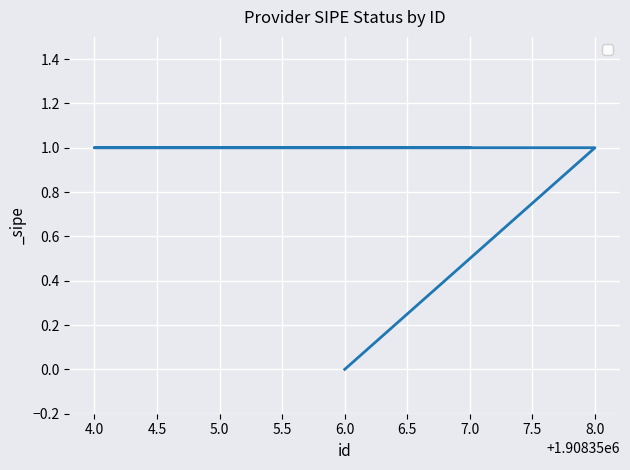

Reading left to right, transcribe all the data shown in this chart.

0	1	1	1	1